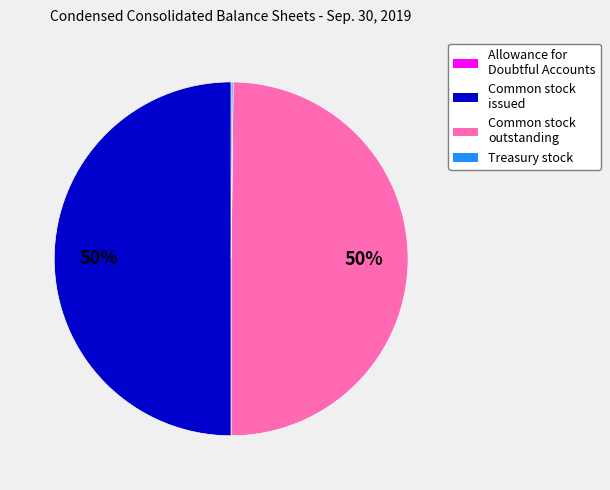

Combined, do Common stock outstanding and Common stock issued account for over 50%?

Yes